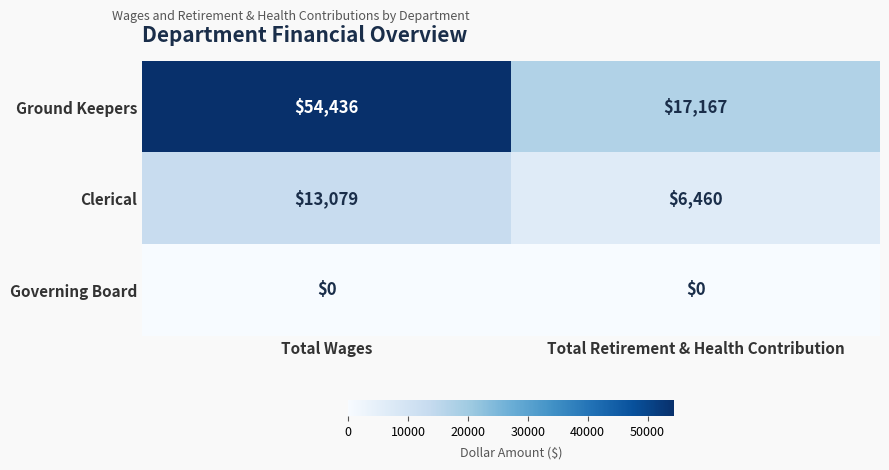

What is the total value across all series at Total Retirement & Health Contribution?

23627